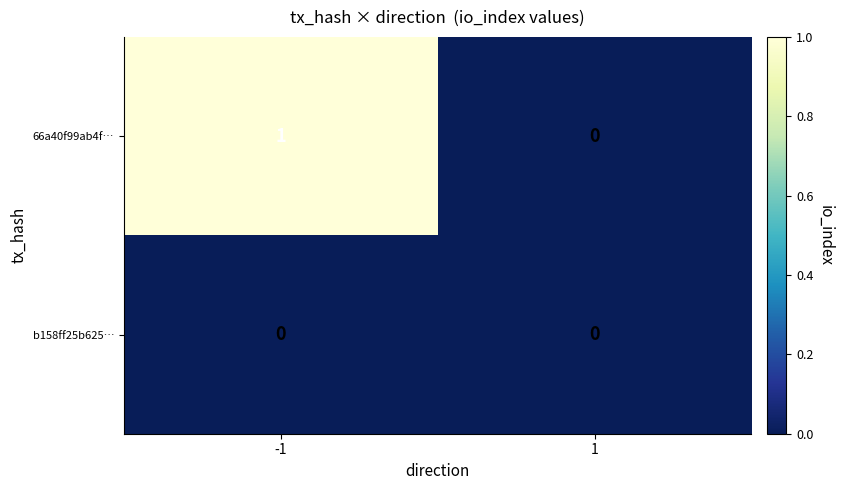

List the series in order of their peak value, highest first.

66a40f99ab4f…, b158ff25b625…